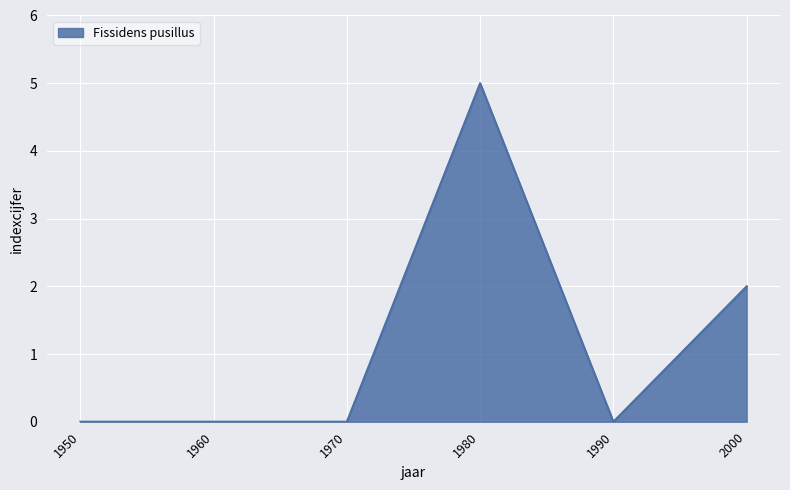

The value at 1950 is 2. True or false?

False